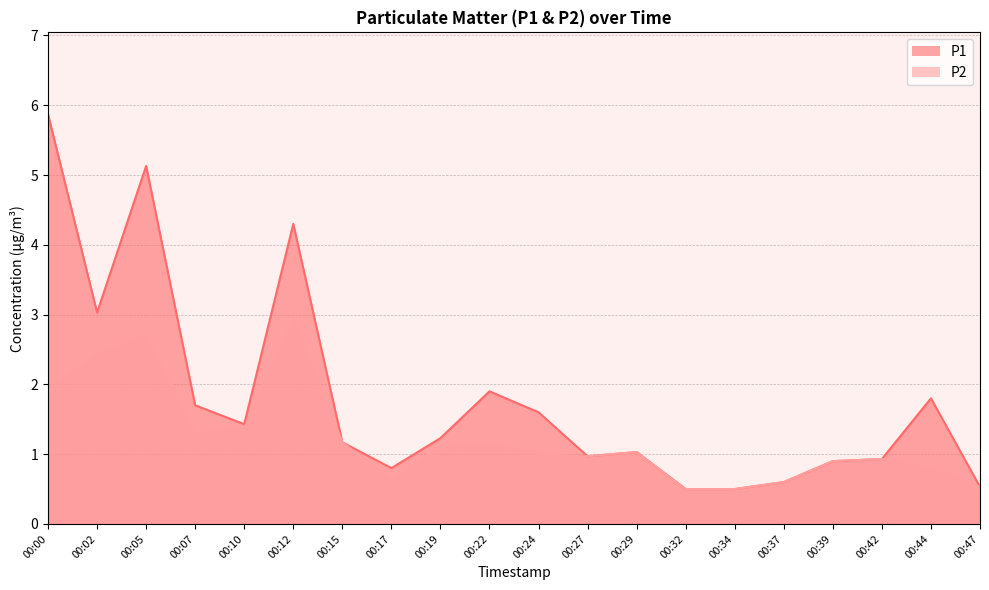

List the labels in order of P2 value, largest first.

00:12, 00:05, 00:02, 00:00, 00:10, 00:07, 00:15, 00:22, 00:19, 00:29, 00:24, 00:27, 00:42, 00:39, 00:44, 00:17, 00:37, 00:47, 00:32, 00:34